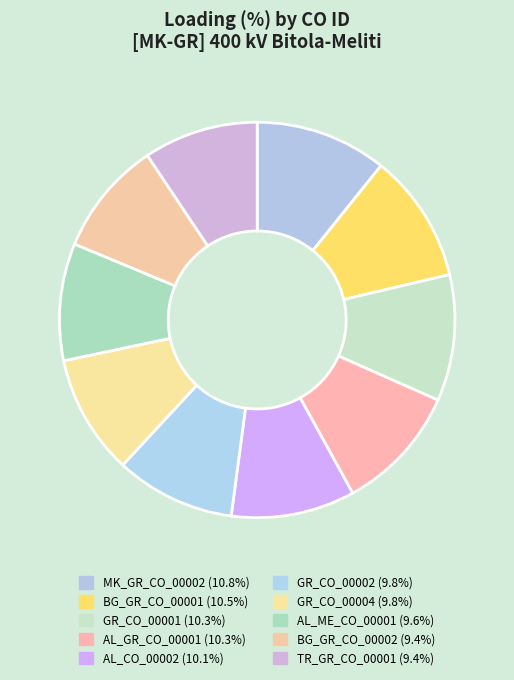

To the nearest percent, what percentage of the pie is BG_GR_CO_00001?

11%